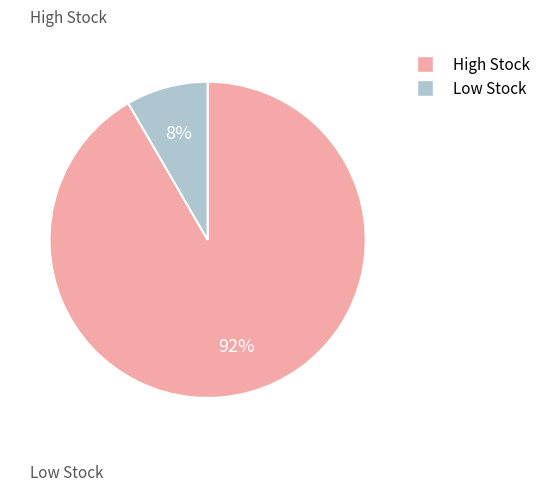

Is there any slice that represents more than half of the pie?

Yes